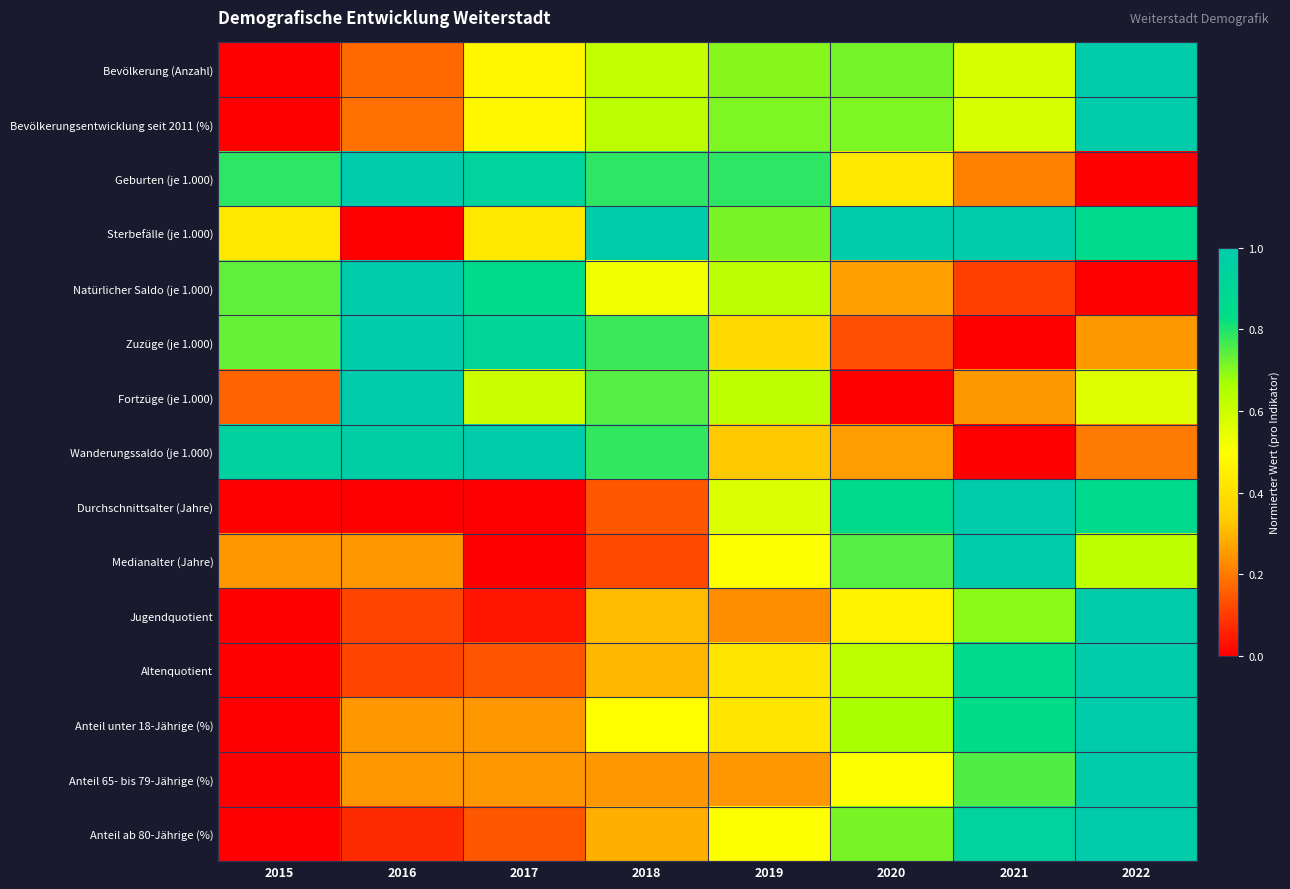

How many series are shown in this chart?

15